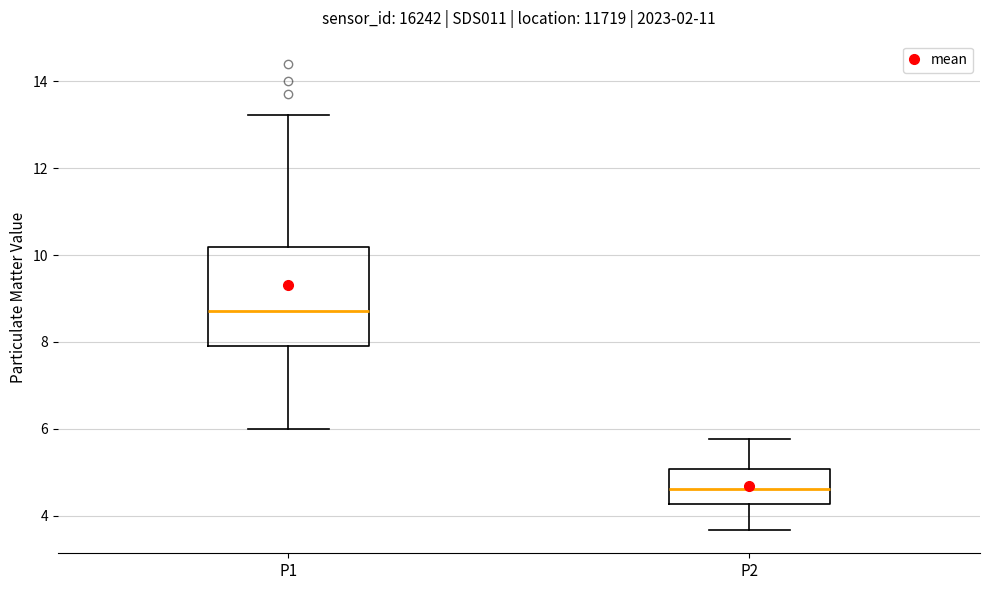

Where does the upper whisker of the box for P1 end on the y-axis? The values are not printed on the chart, so give them approximately, as read against the axis.

13.2